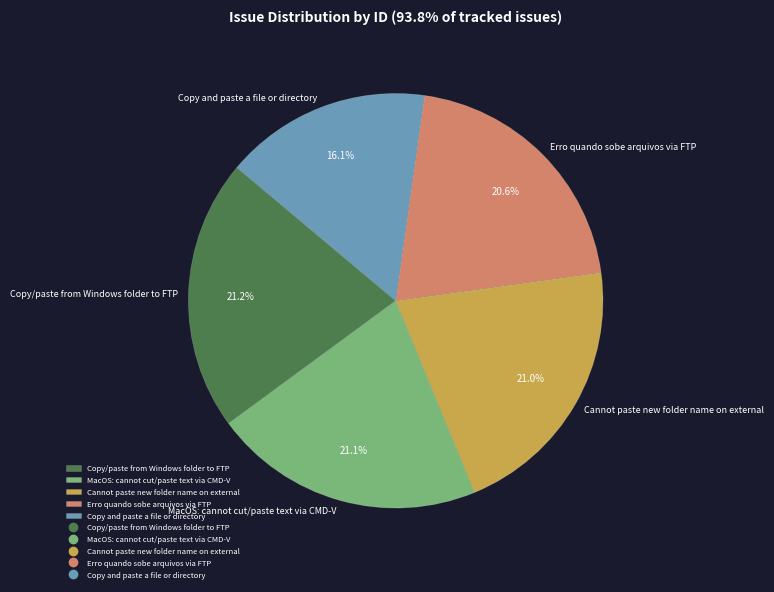

What is the smallest slice in the pie chart?

Copy and paste a file or directory